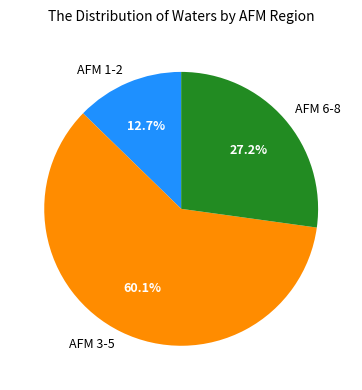

Is AFM 3-5 the majority of the pie?

Yes